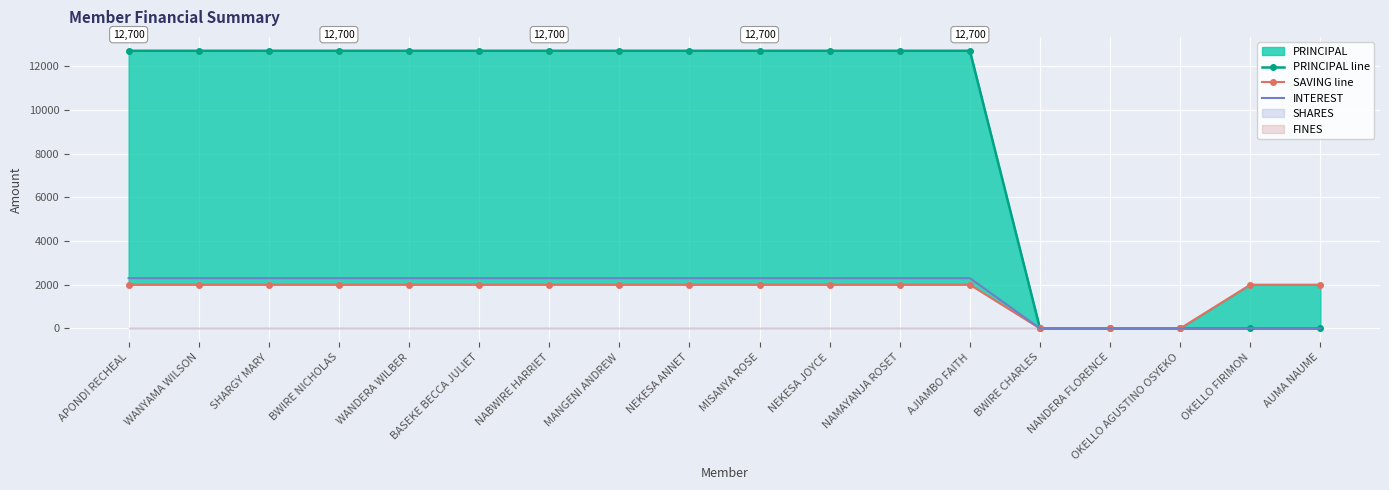

True or false: SAVING line and INTEREST intersect in this chart.

False